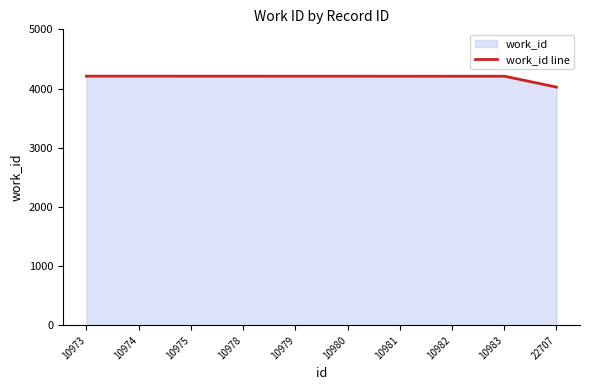

Rank the categories by value from highest to lowest.

10973, 10974, 10975, 10978, 10979, 10980, 10981, 10982, 10983, 22707